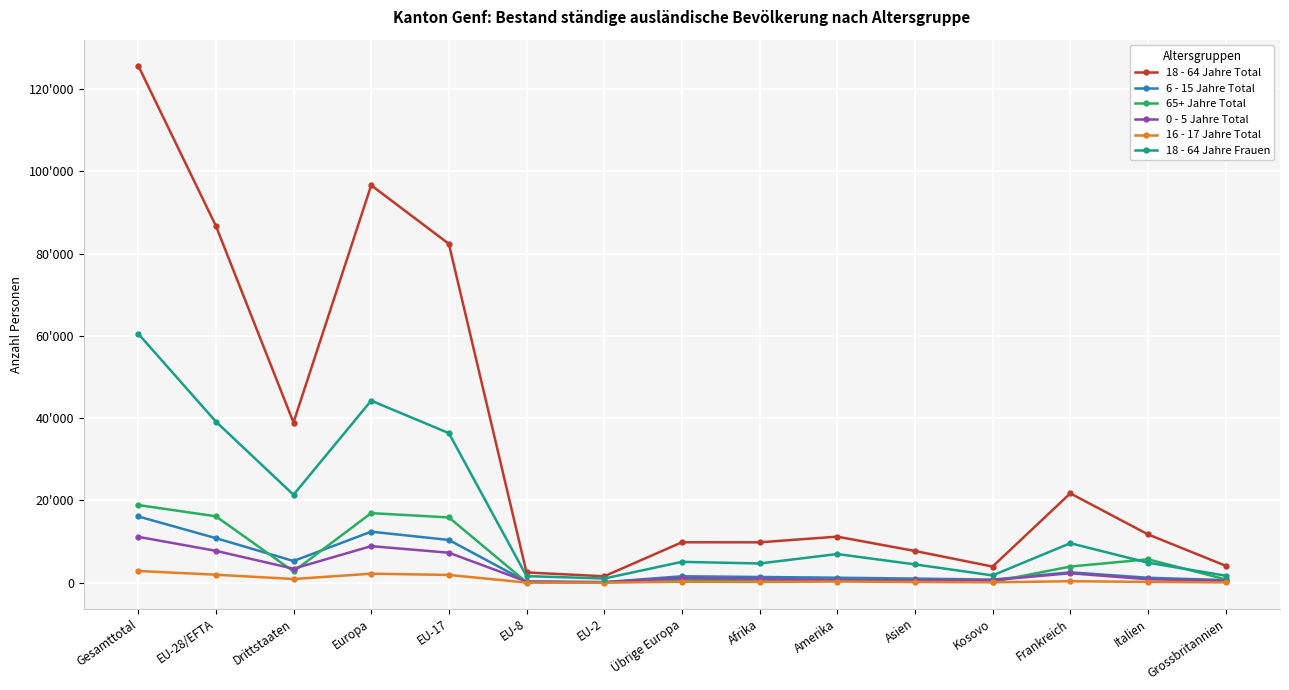

At which label does 18 - 64 Jahre Total reach its peak?

Gesamttotal